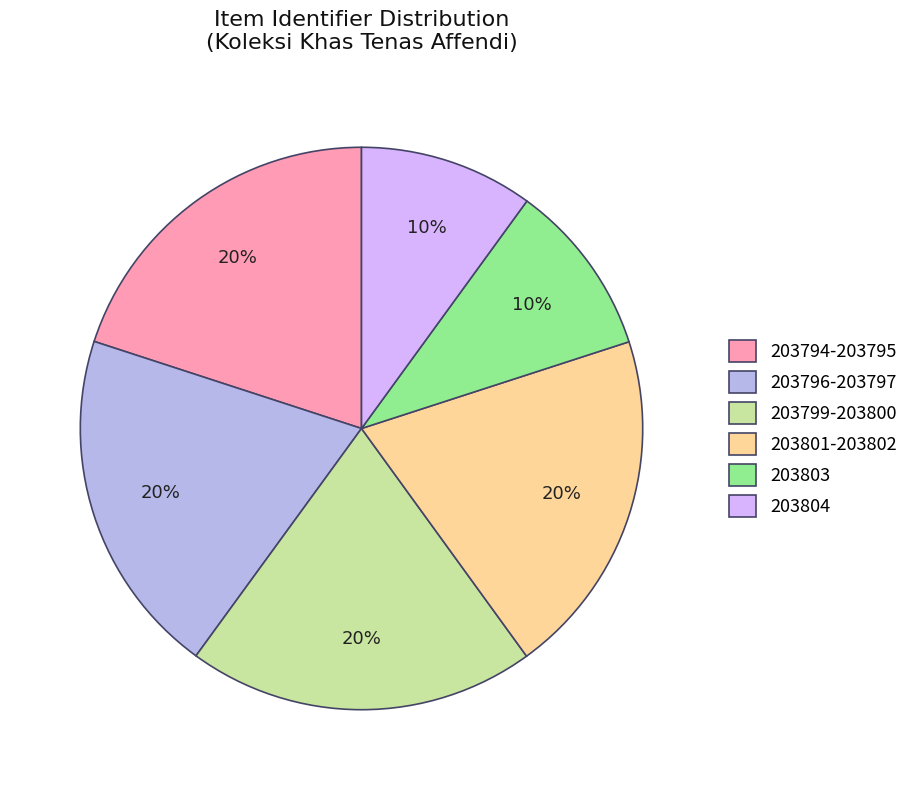

The 203794-203795 slice represents 20% of the pie. True or false?

True